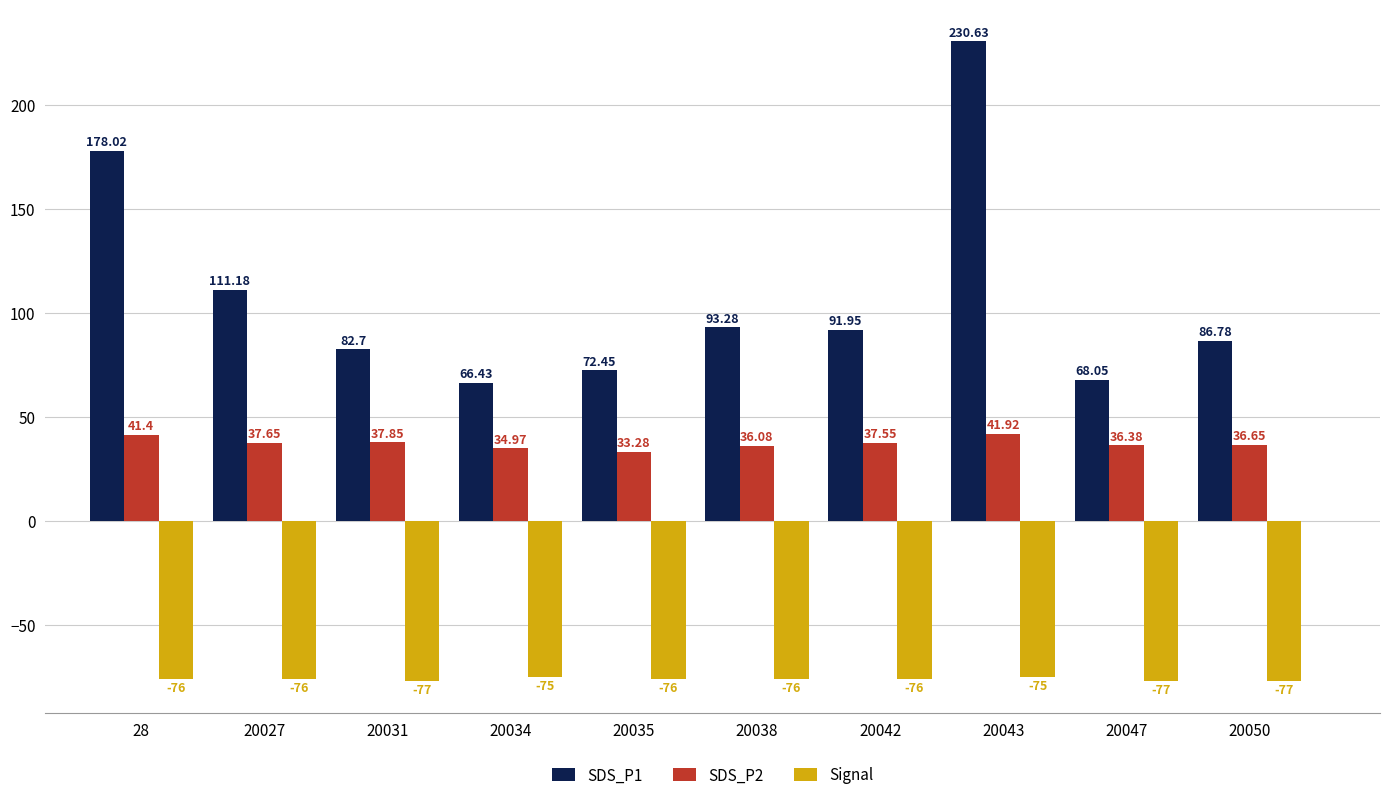

Are the bars grouped side by side (vs. stacked)?

Yes